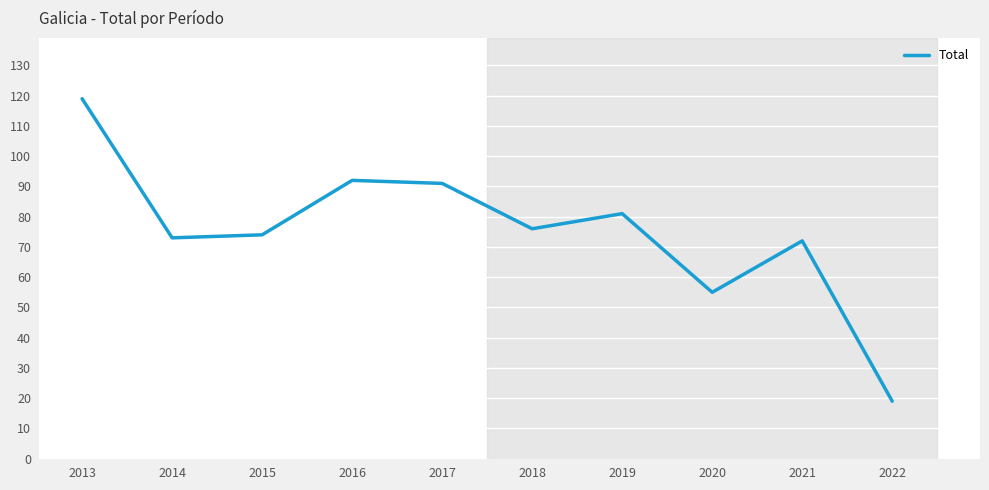

What is the sum of the values at 2021 and 2014?

145